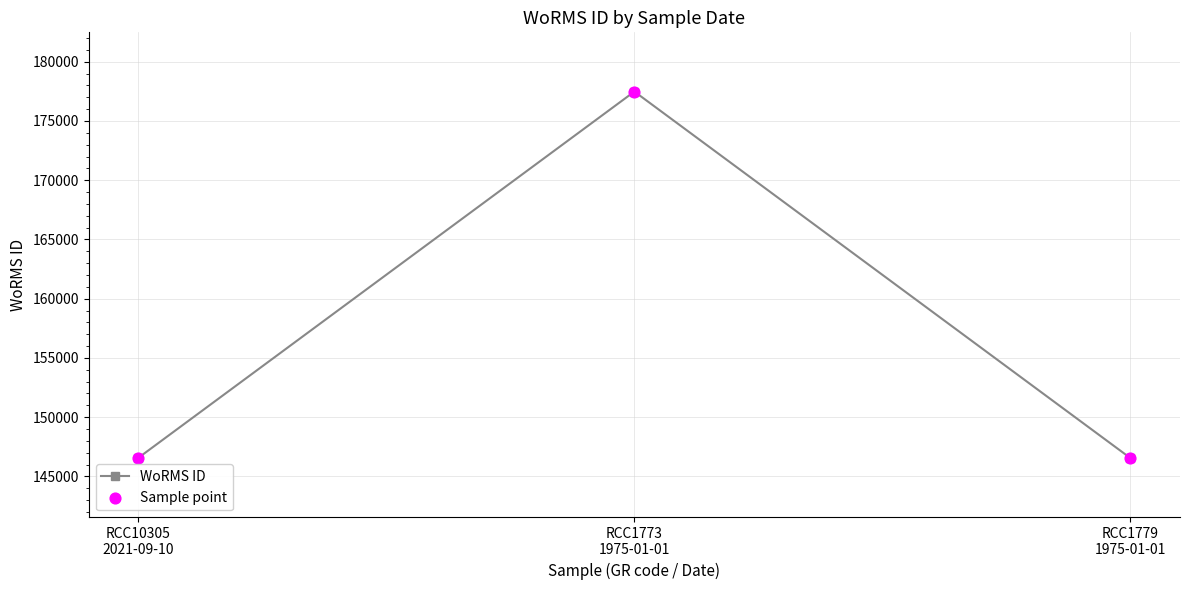

What is the sum of all values?

470590